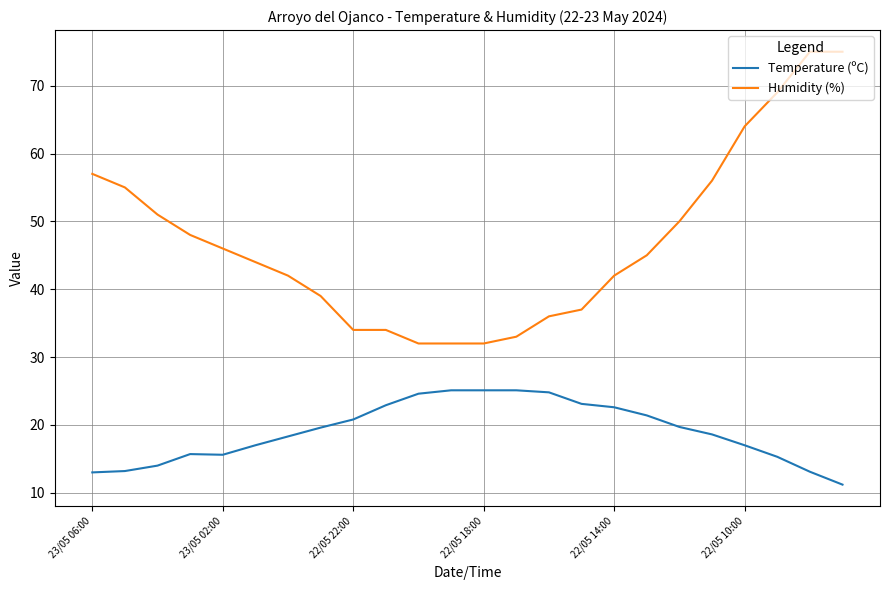

List the series in order of their peak value, highest first.

Humidity (%), Temperature (ºC)